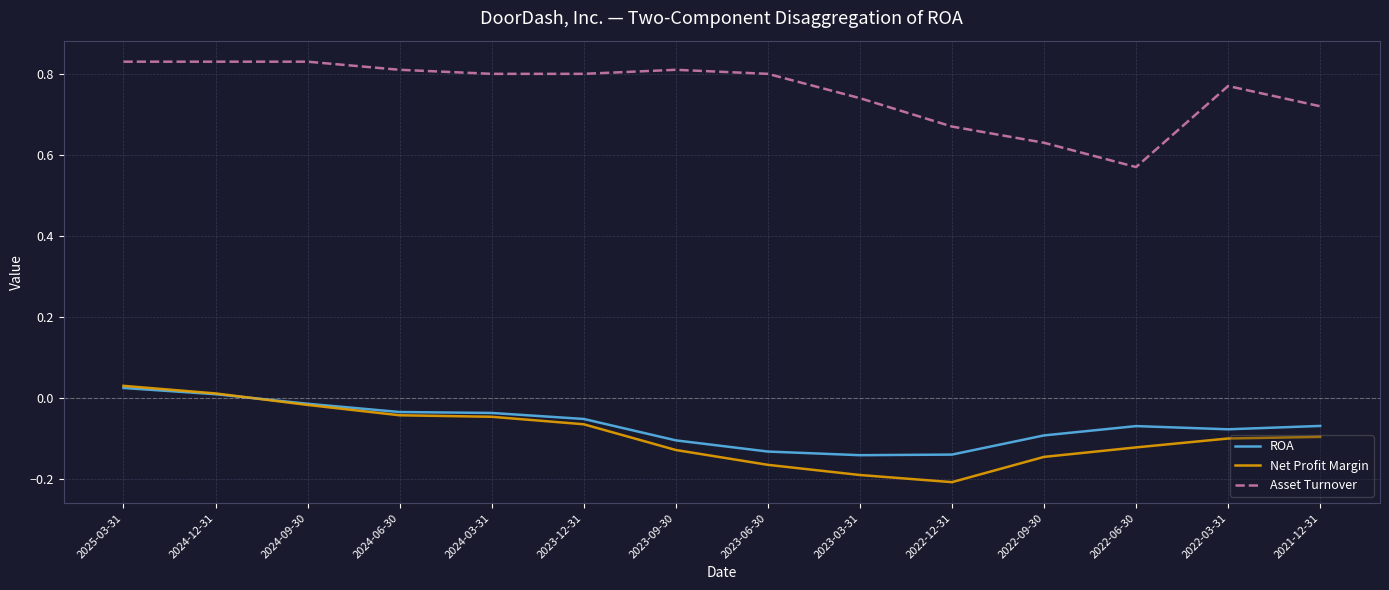

At 2023-03-31, list the series in order from largest to smallest.

Asset Turnover, ROA, Net Profit Margin